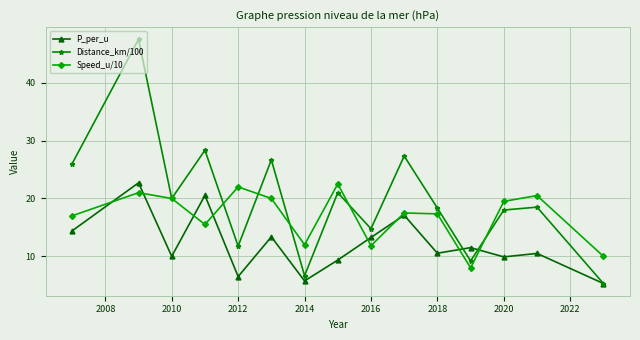

What is the value of the P_per_u point at the 14th from the left?

10.5